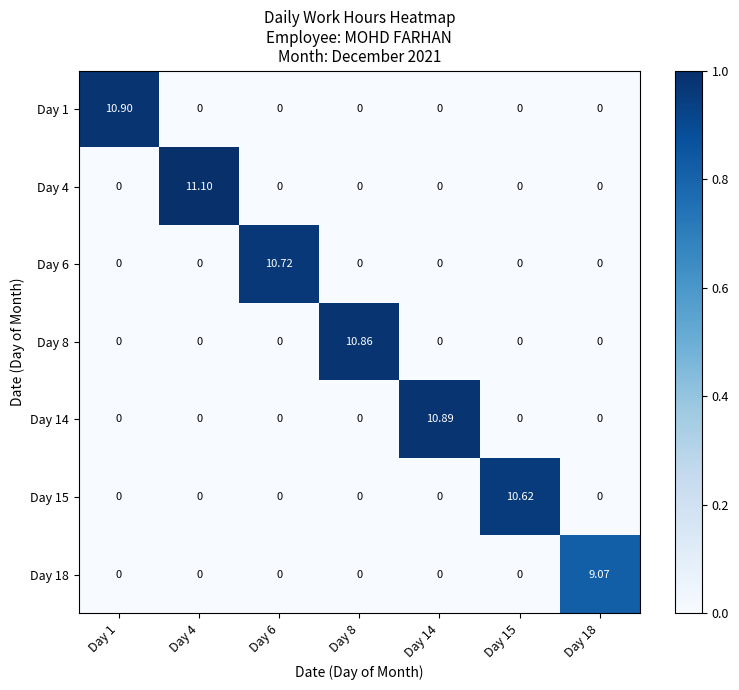

Which has a higher value, Day 14 or Day 18?

Day 14